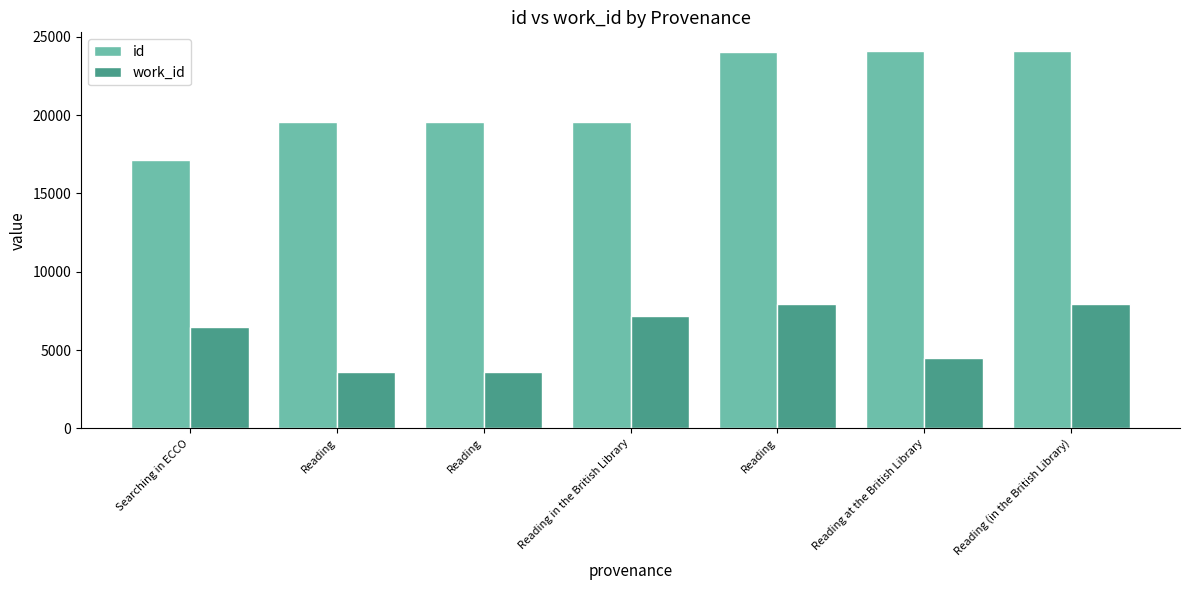

Where is id nearest to the value 20628?

Reading in the British Library